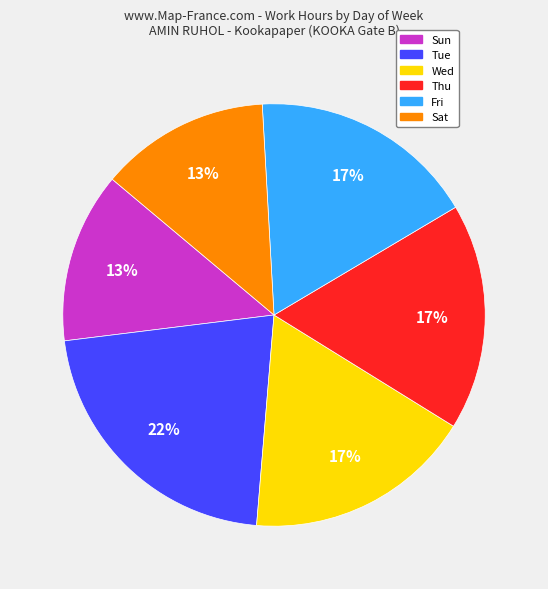

Does any single category account for the majority?

No